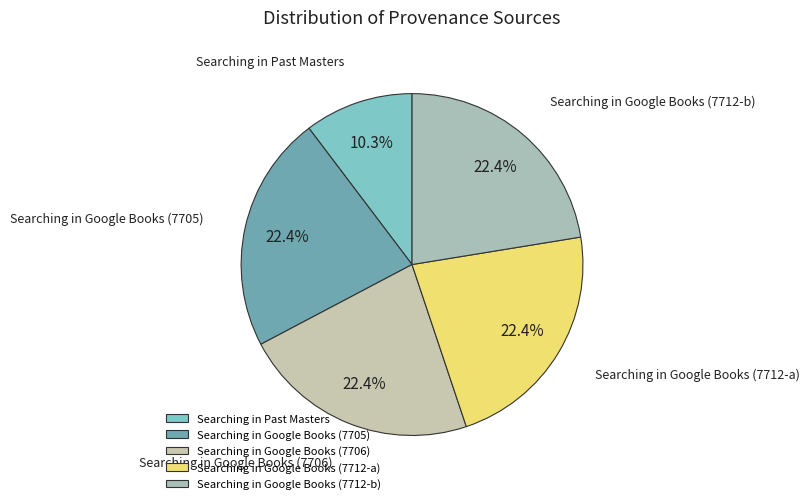

To the nearest percent, what is the difference between the Searching in Google Books (7712-b) and Searching in Past Masters slice percentages?

12%